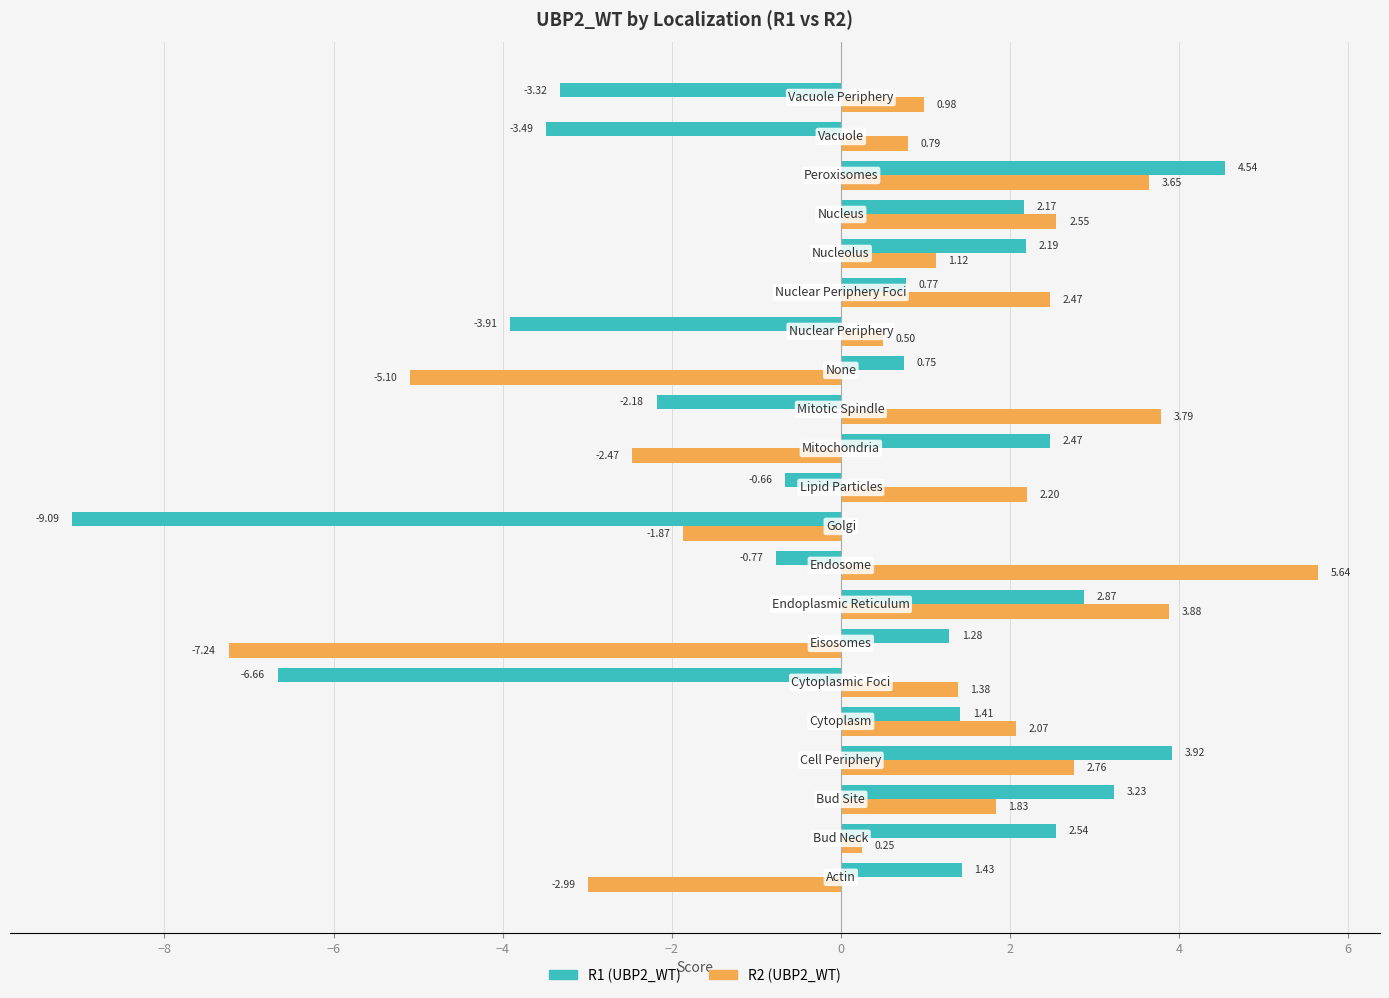

Which series has the largest total across all categories?

R2 (UBP2_WT)